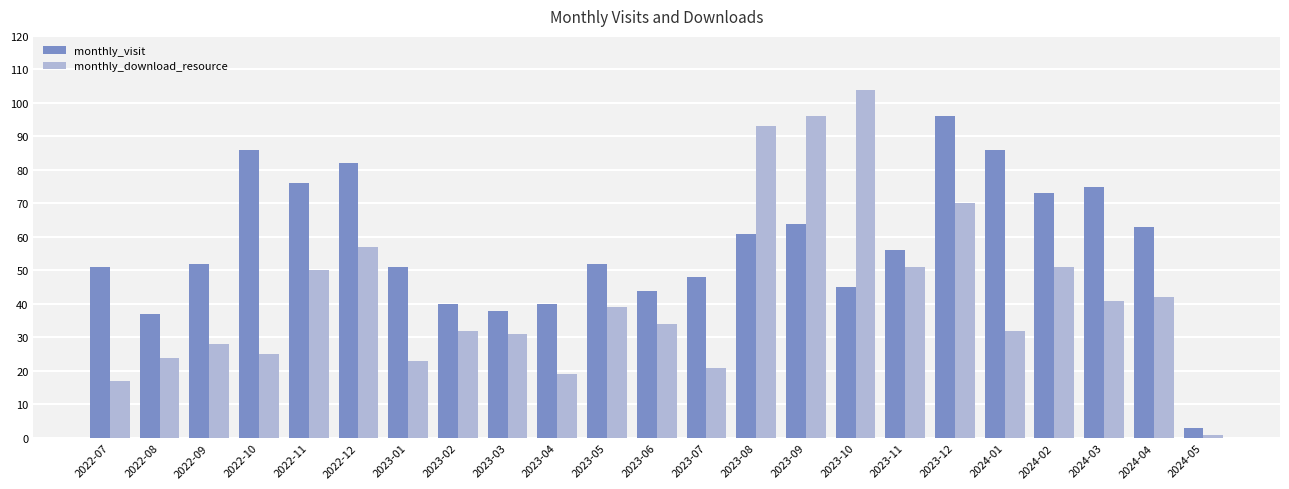

What is the sum of all monthly_download_resource values?

981